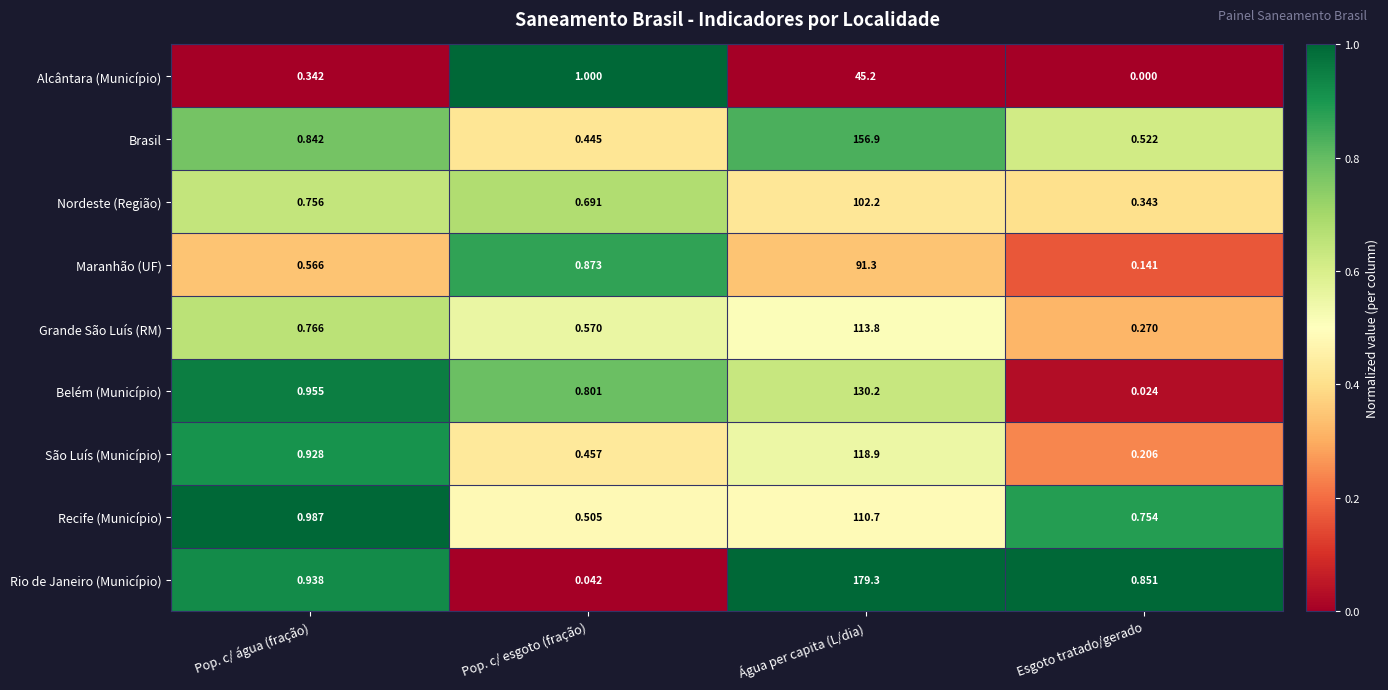

Which series has the largest total across all categories?

Rio de Janeiro (Município)